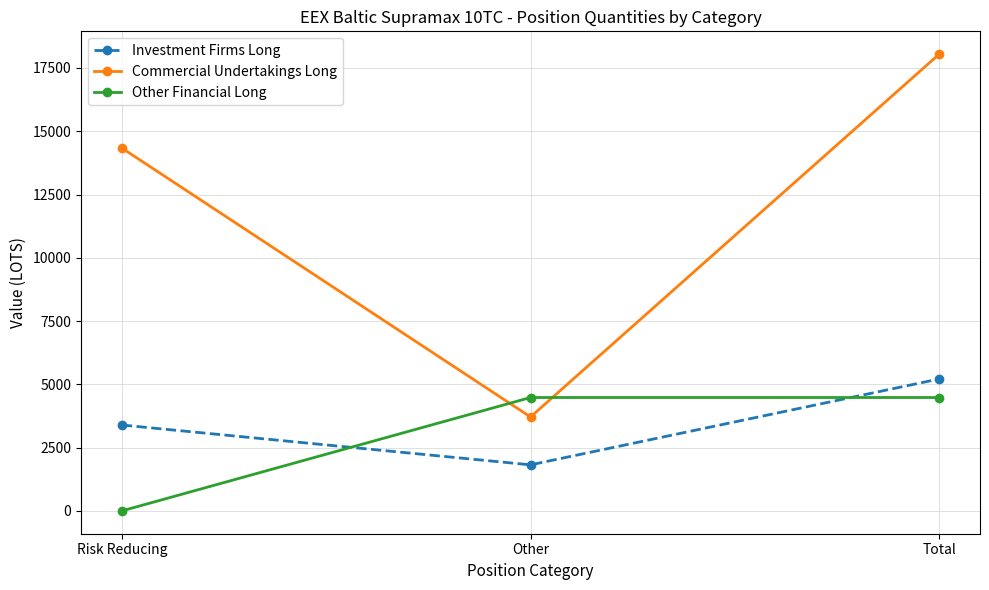

What is the sum of the Investment Firms Long values at Risk Reducing and Other?

5211.5